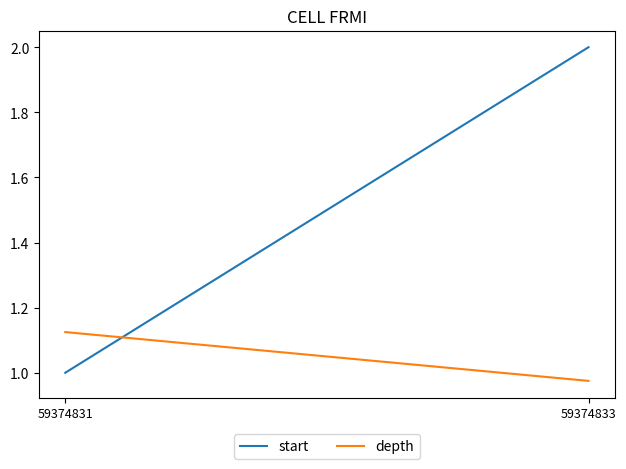

What is the sum of all depth values?

2.1